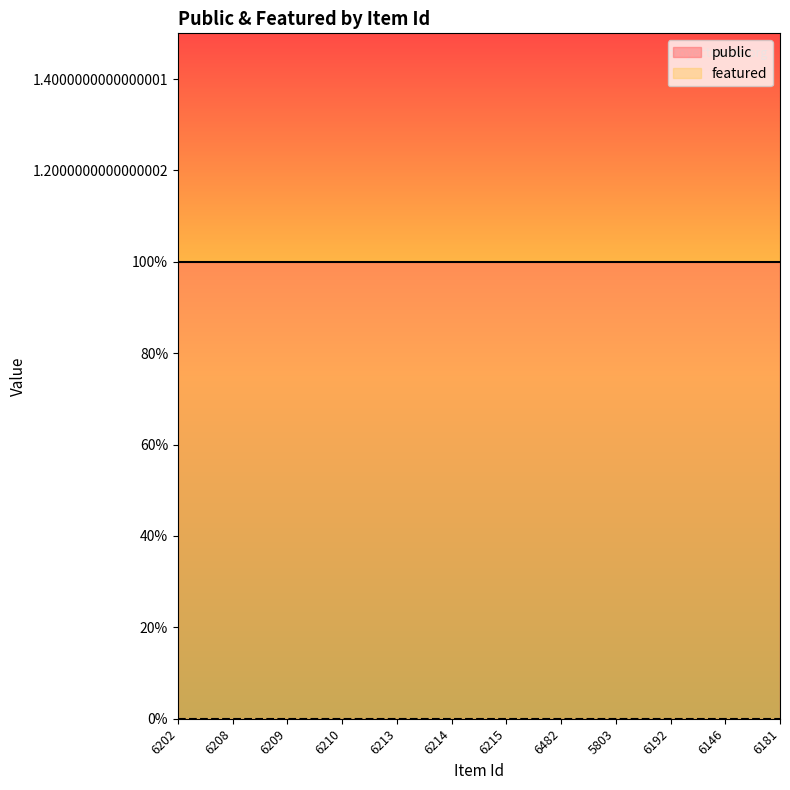

Between 6213 and 6146, which series saw the biggest shift?

public